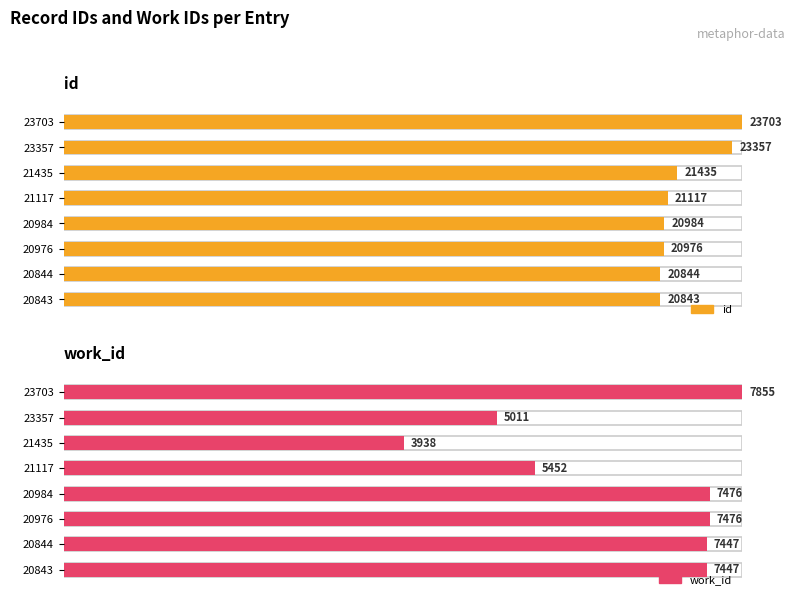

What are all the series names shown in the legend?

id, work_id